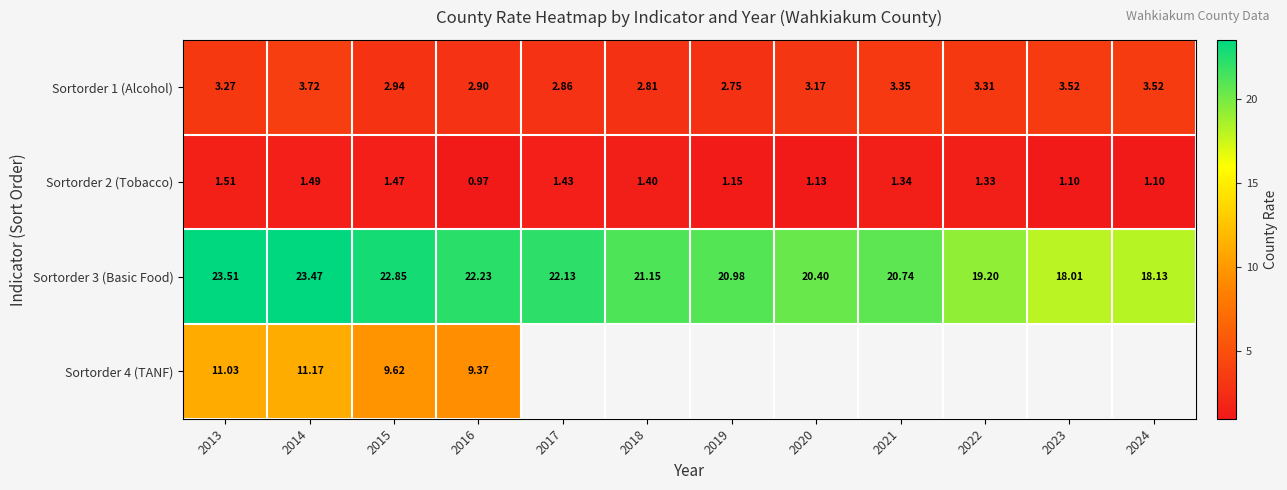

What is the spread (max minus min) of values at 2013?

22.0